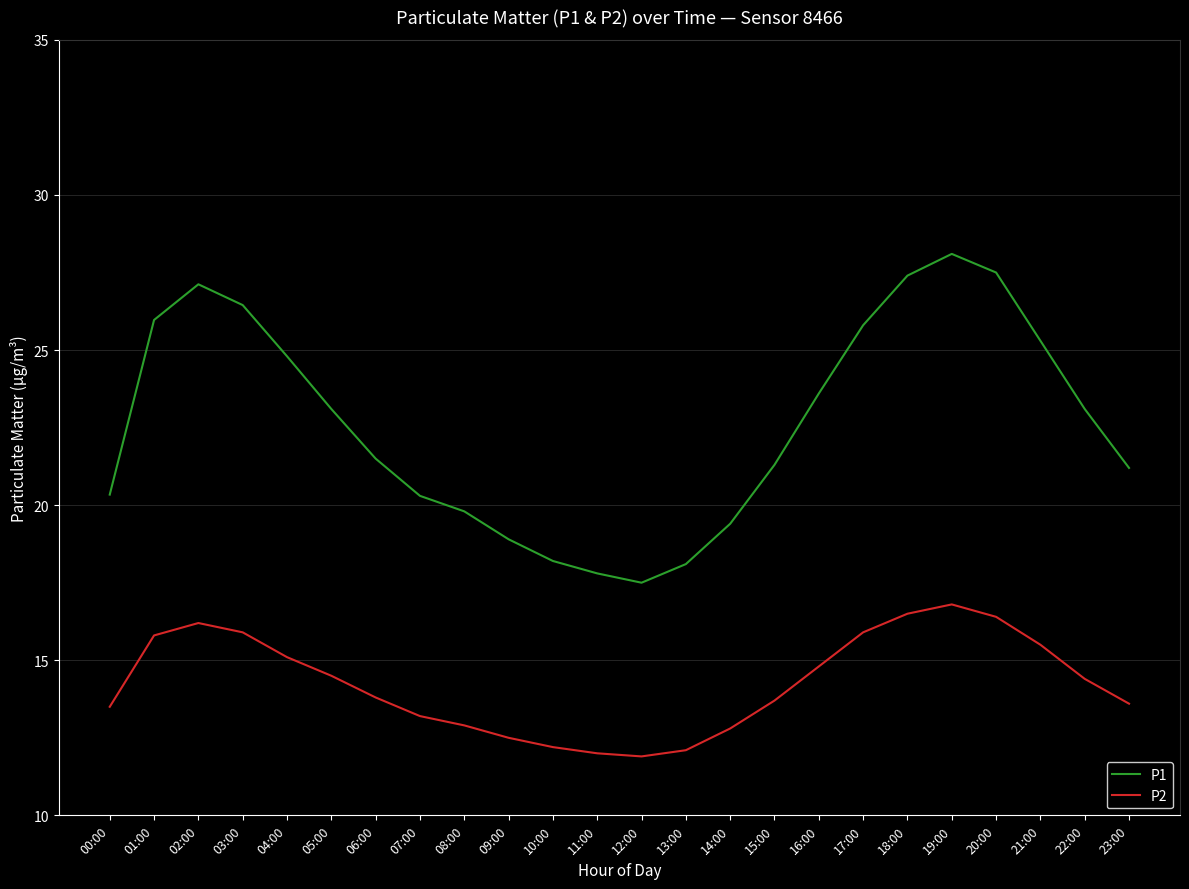

How many values in the P2 series exceed 14?

12